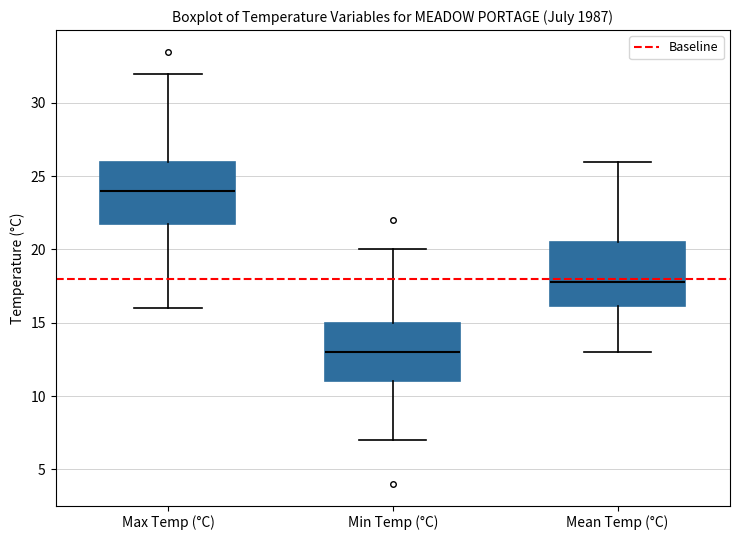

Where is the upper edge of the box for Mean Temp (°C) on the y-axis? The values are not printed on the chart, so give them approximately, as read against the axis.

20.5